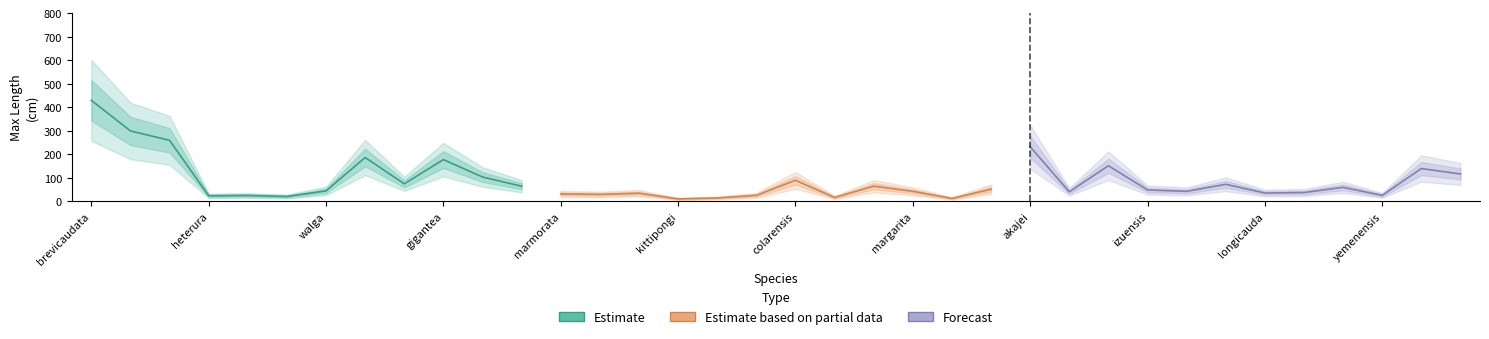

The Estimate series shows 430.0 at brevicaudata. True or false?

True